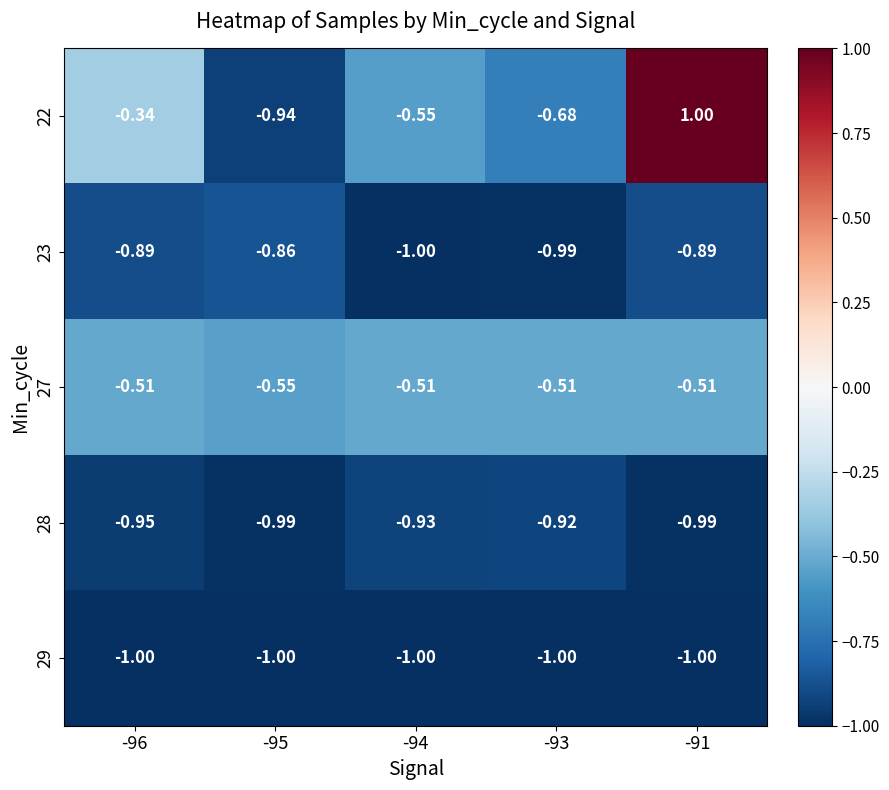

Is the value of 22 at -95 greater than the value of 23 at -91?

No